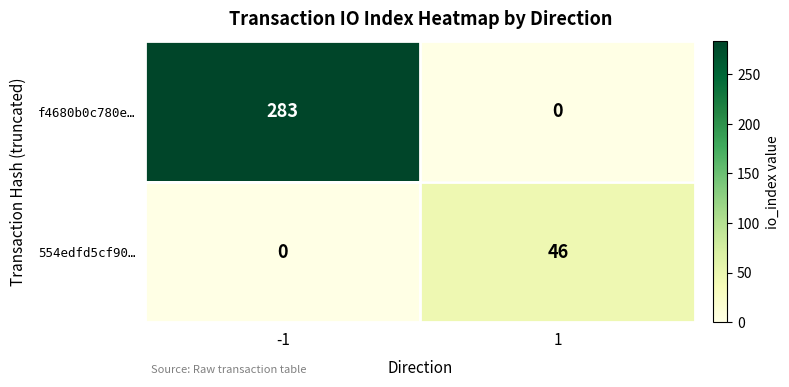

What is the approximate value of 554edfd5cf90… at 1, to the nearest 5?

45